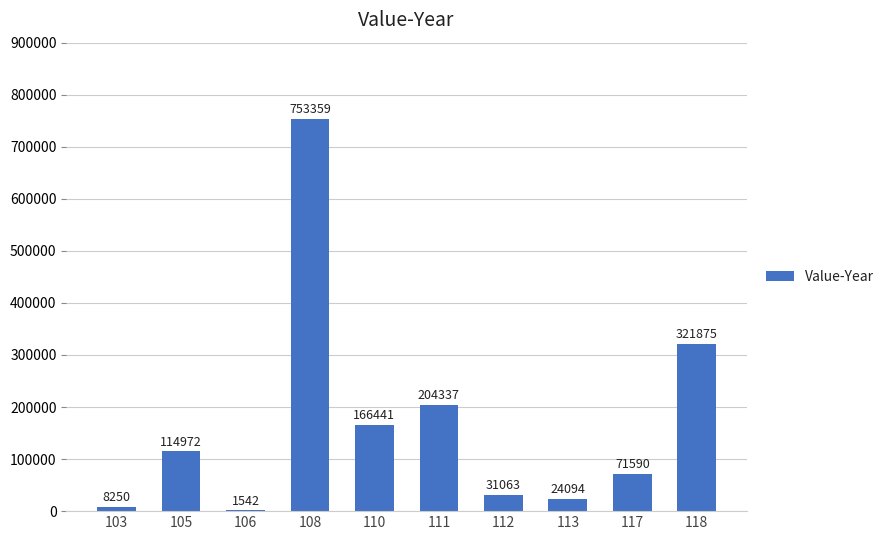

What is the change in value from 117 to 118?

+250285